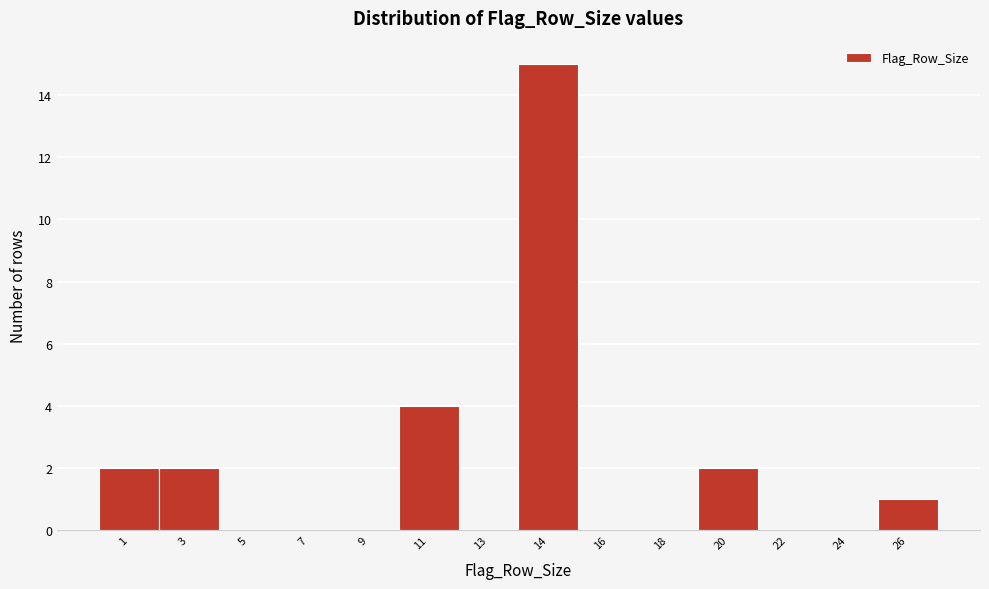

Reading left to right, what are all the values shown in this chart?

1=2	3=2	5=0	7=0	9=0	11=4	13=0	14=15	16=0	18=0	20=2	22=0	24=0	26=1